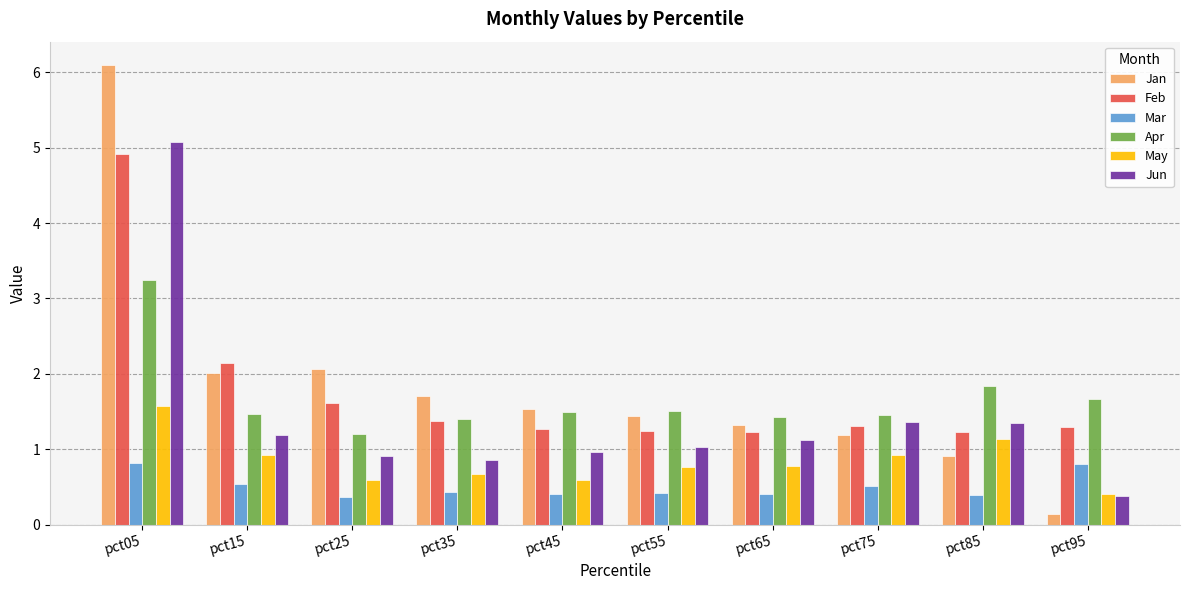

How many data points in Jan are above 1?

8